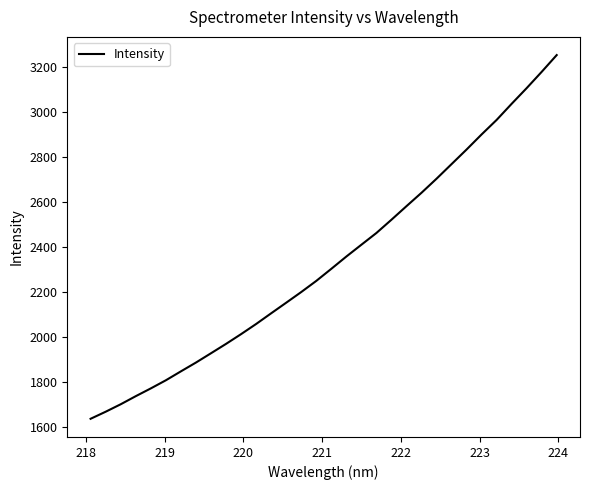

Reading left to right, extract all data points from this chart.

1636.4	1667.7	1700.9	1736.9	1771.4	1807.5	1847.2	1886.3	1927.7	1969.4	2012.7	2057.8	2105.3	2152.4	2199.8	2249.3	2303.0	2357.6	2410.1	2462.3	2521.2	2581.5	2641.1	2703.5	2768.4	2833.3	2900.4	2965.0	3036.5	3106.3	3178.6	3253.2